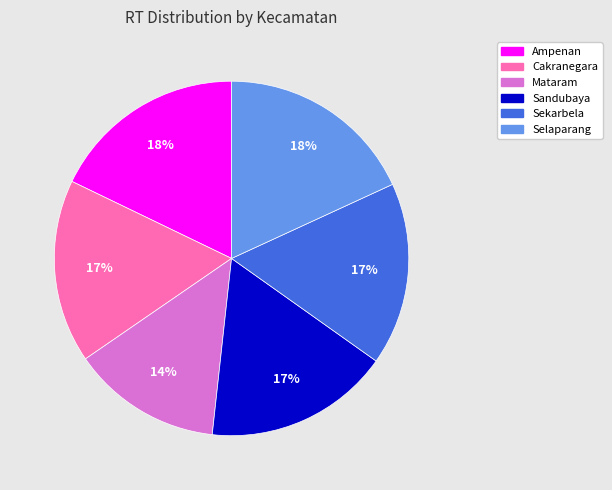

Count the number of slices in the pie.

6